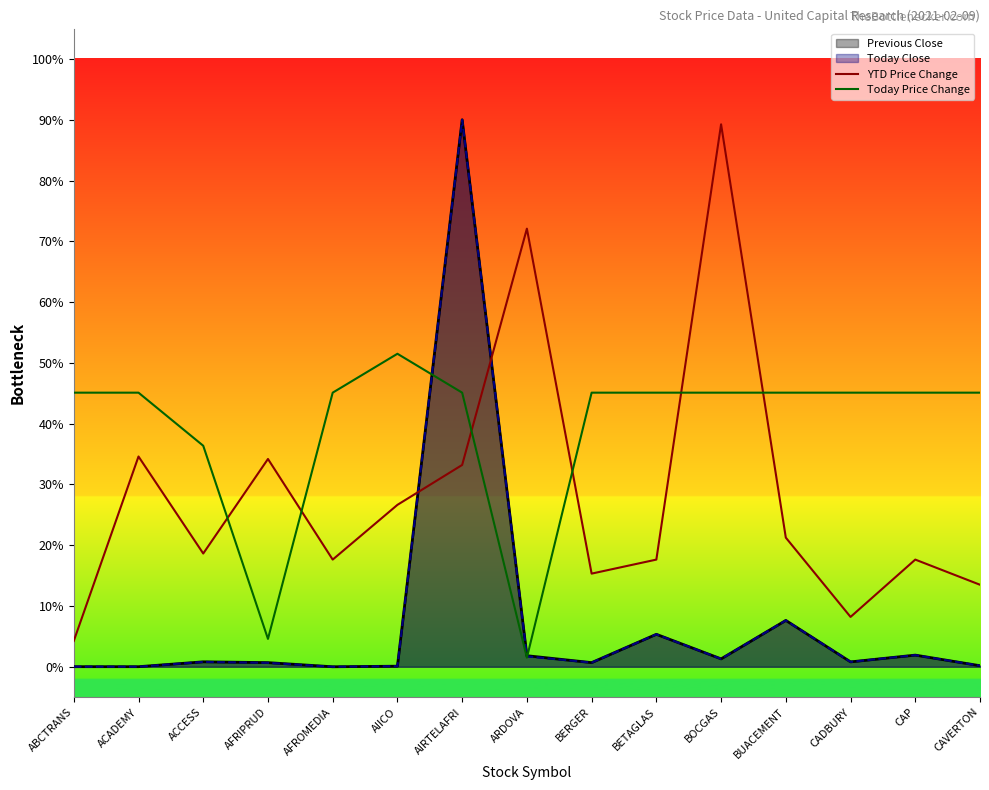

The Today Price Change series shows 0.5 at ACADEMY. True or false?

True